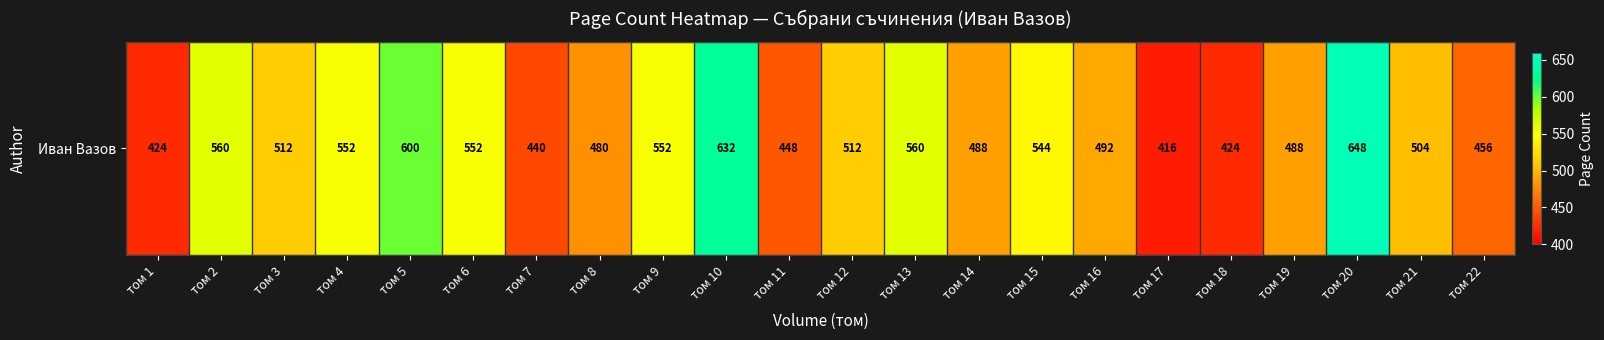

Approximately how many times larger is the value at том 20 compared to том 15?

1.2